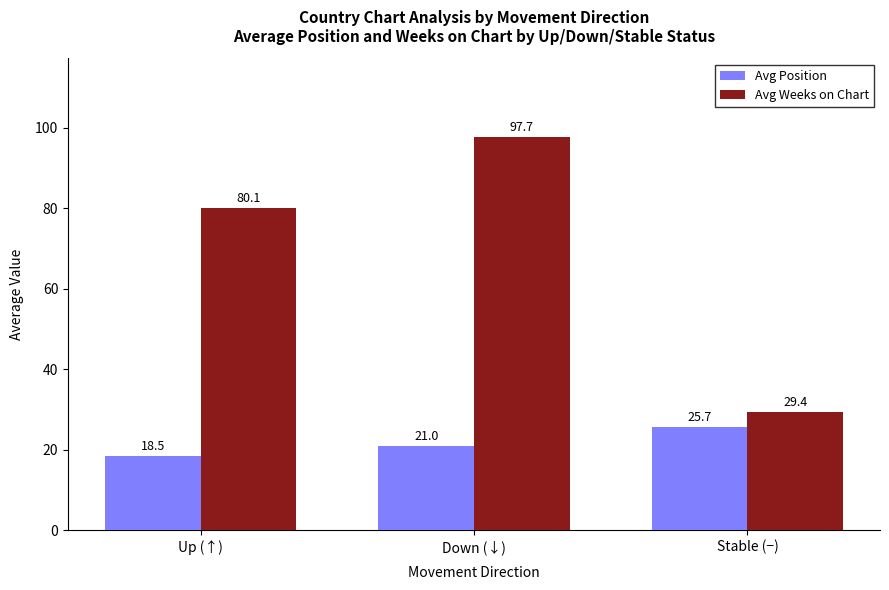

What are all the series names shown in the legend?

Avg Position, Avg Weeks on Chart